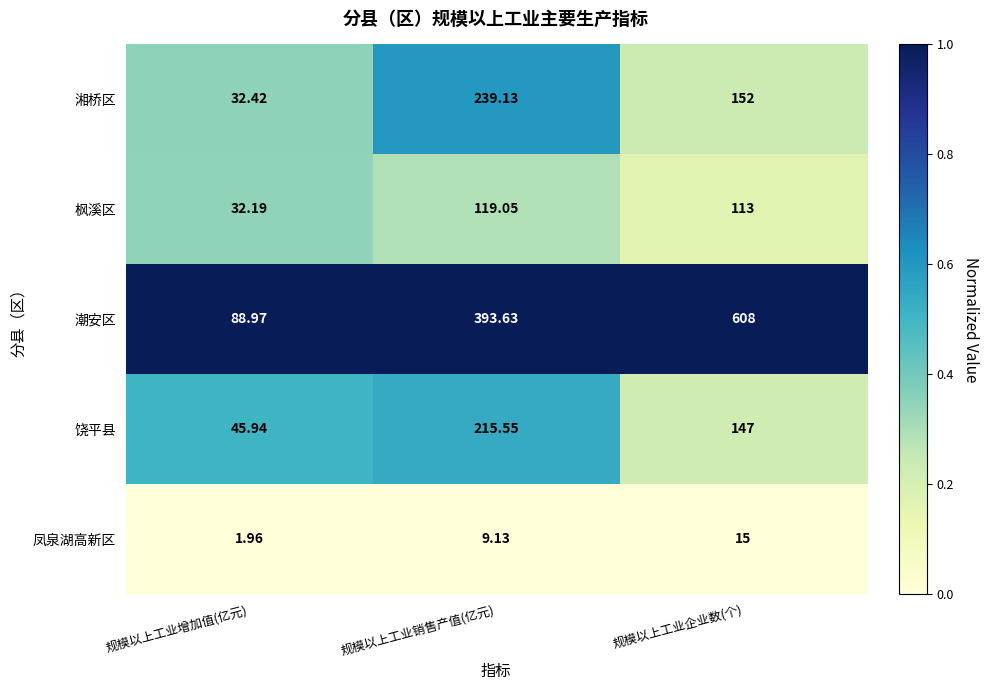

Where does the 枫溪区 series first go above 113?

规模以上工业销售产值(亿元)